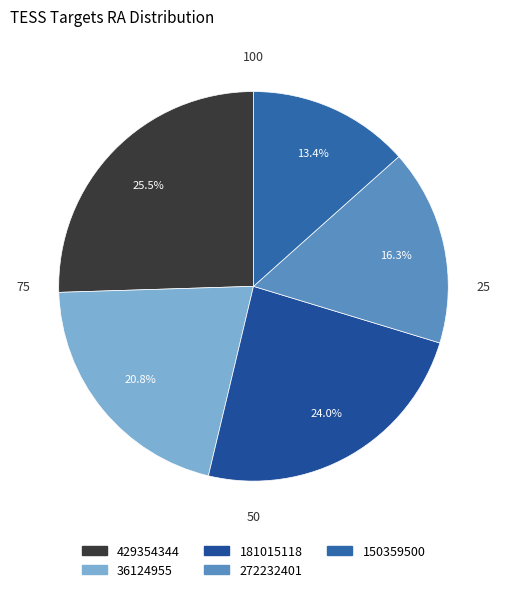

What is the total percentage of 150359500 and 272232401?

29.7%